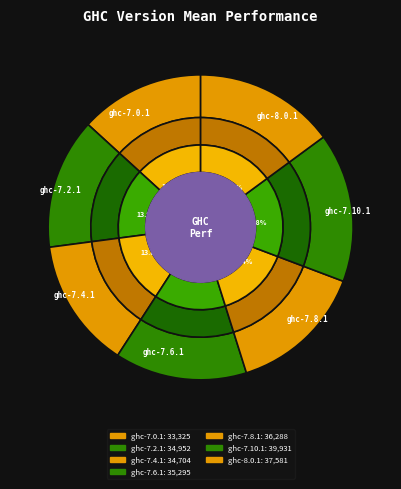

Is there any slice that represents more than half of the pie?

No